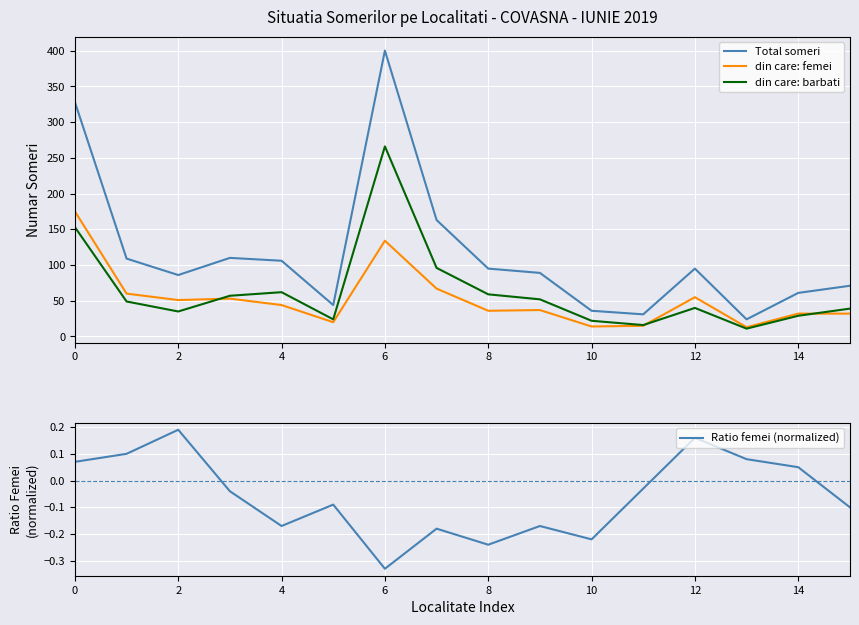

Is it true that din care: femei equals 14.0 at 10?

True